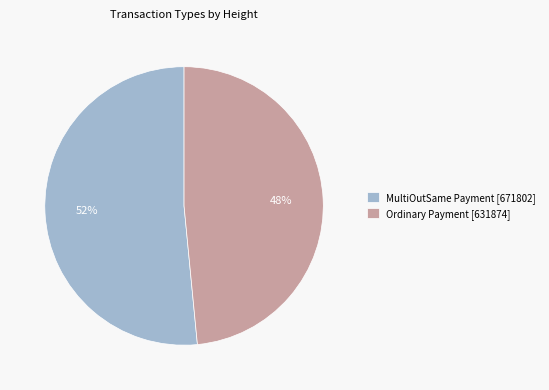

What percentage is the Ordinary Payment [631874] slice, to the nearest percent?

48%